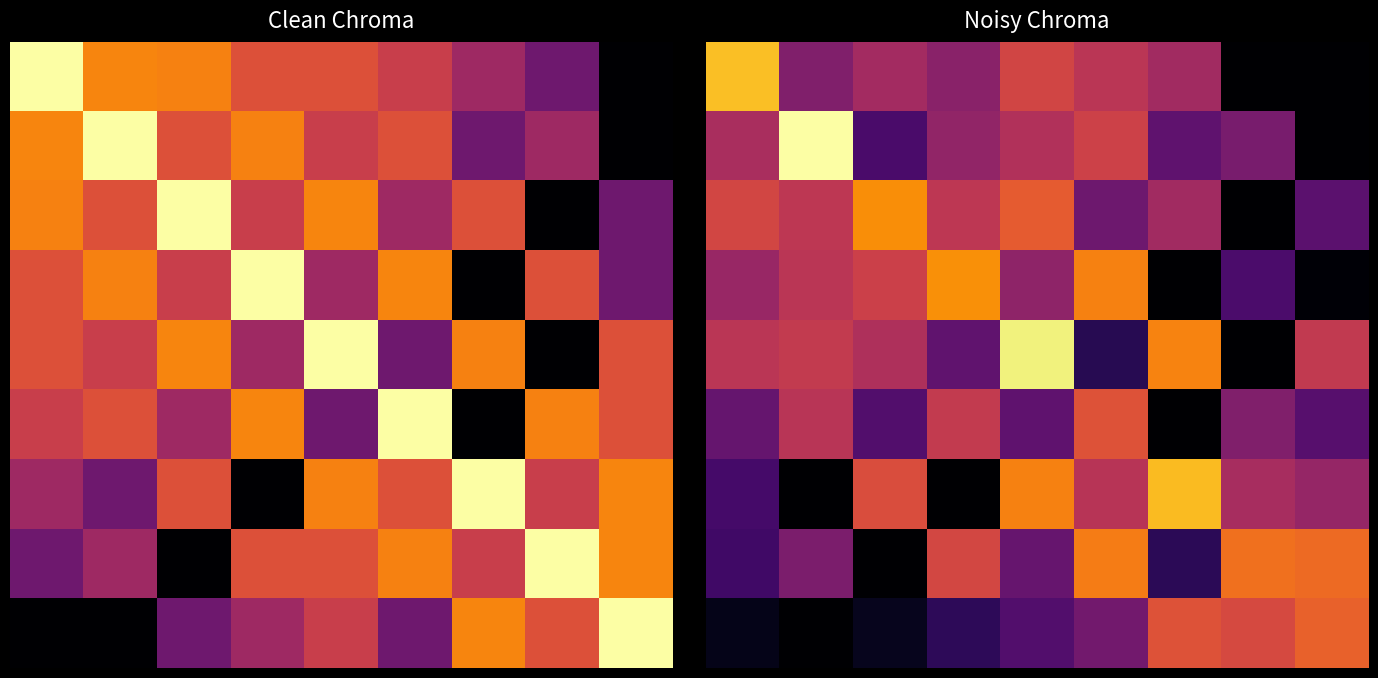

What is the spread (max minus min) of values at 7?

98.7